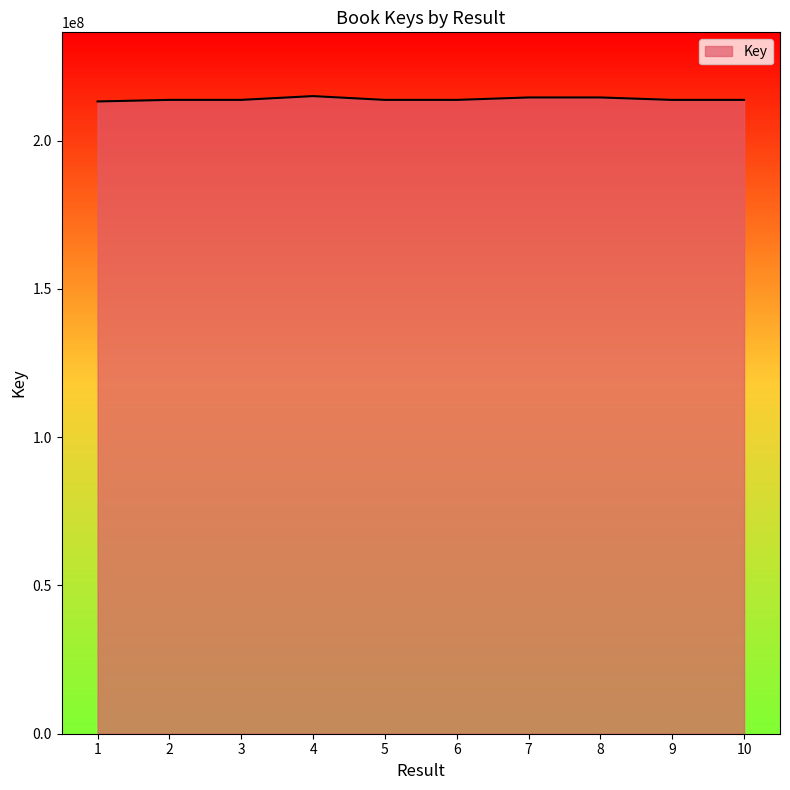

What is the value of the 5th point from the left?

213694763